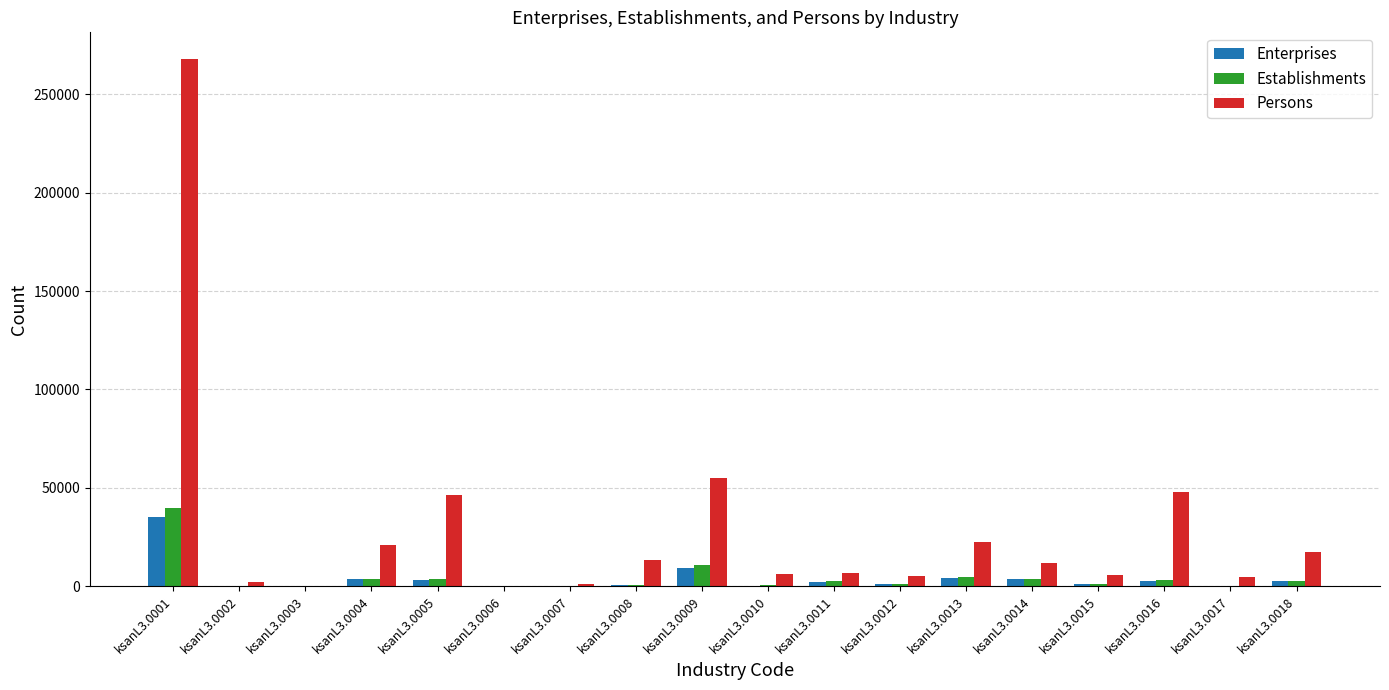

The value of Establishments at ksanL3.0016 is 3361. True or false?

True